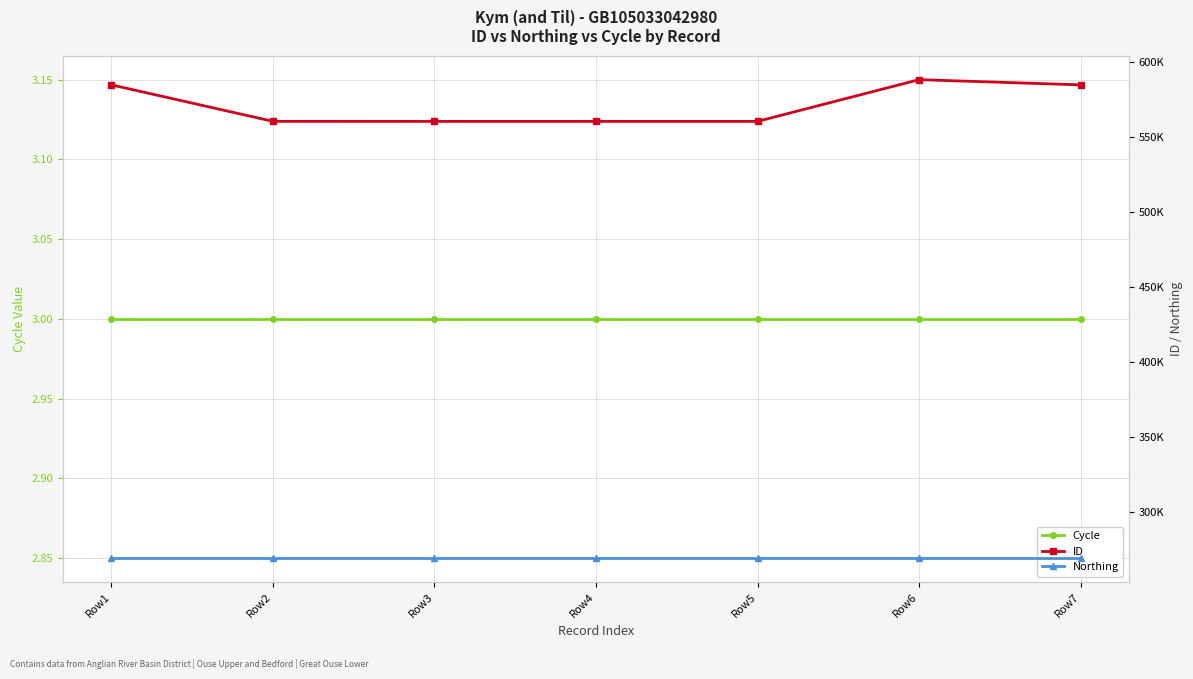

What is the minimum value shown in the chart?

3